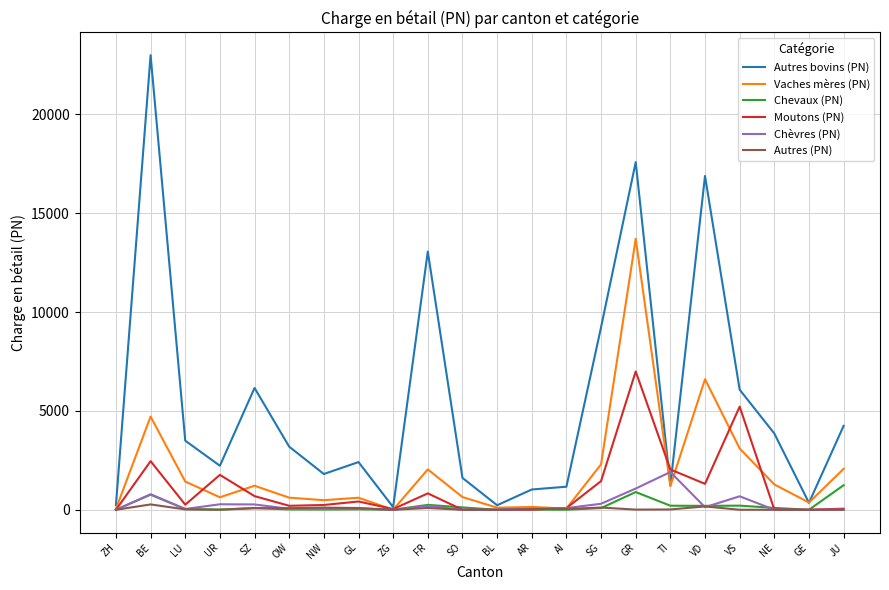

Is the value of Autres bovins (PN) at SO greater than the value of Chevaux (PN) at BE?

Yes